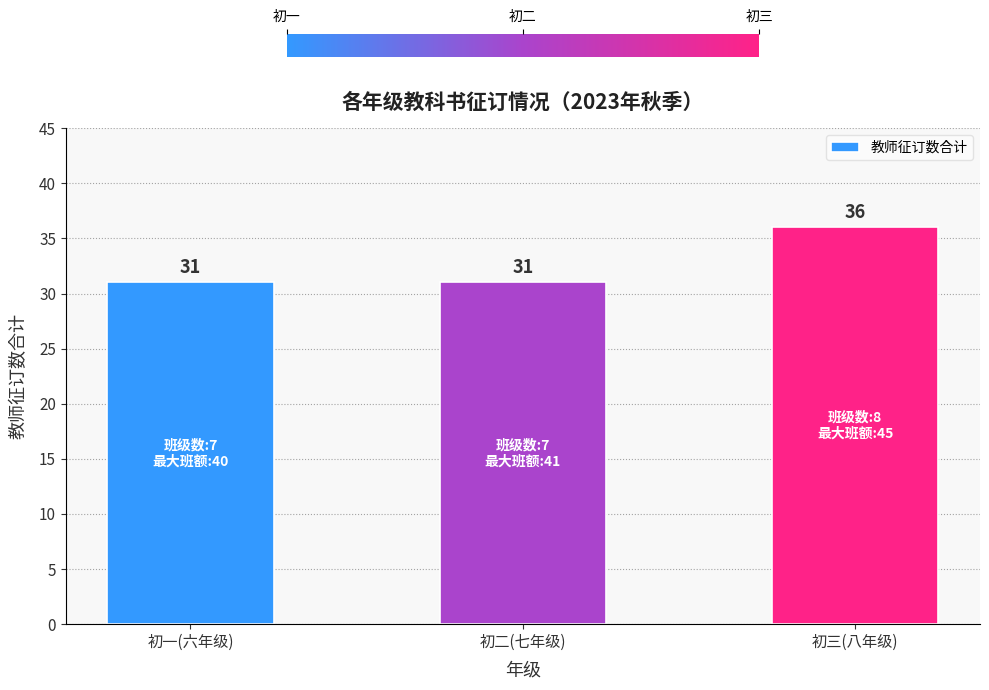

Does the chart contain stacked bars?

No